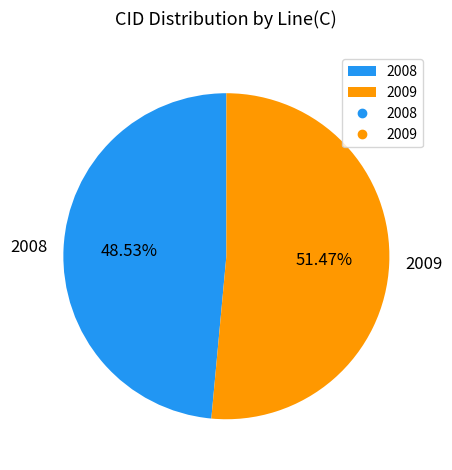

To the nearest percent, what is the difference between the 2009 and 2008 slice percentages?

3%